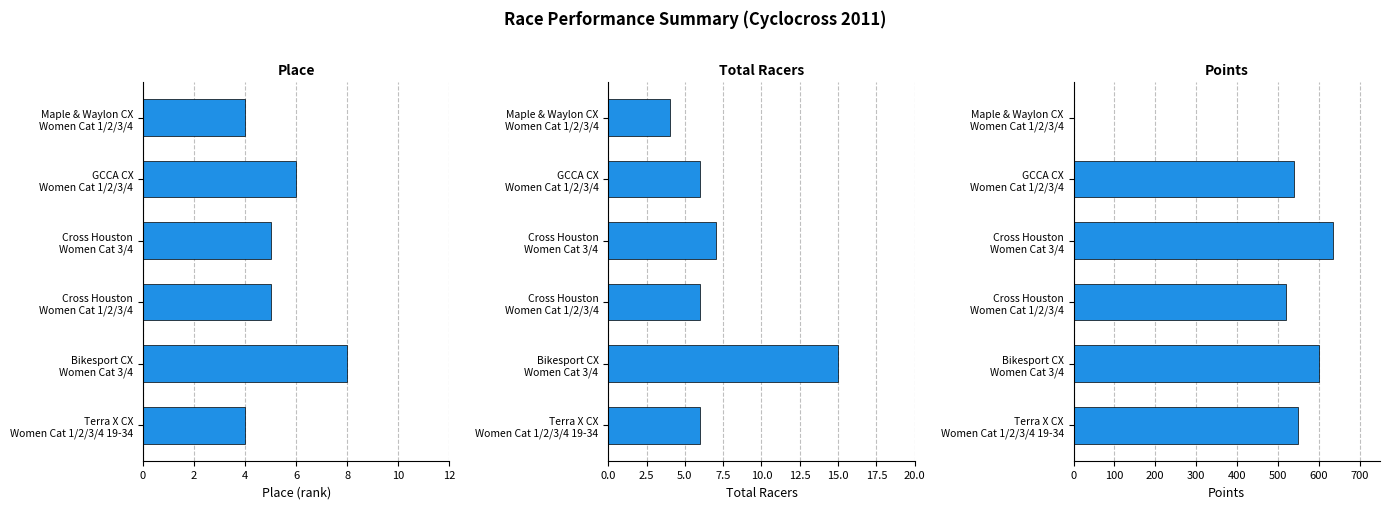

How many distinct data groups are displayed?

3